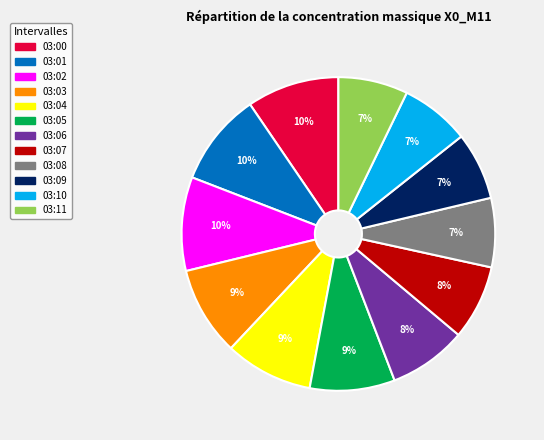

To the nearest percent, what is the average slice percentage?

8%